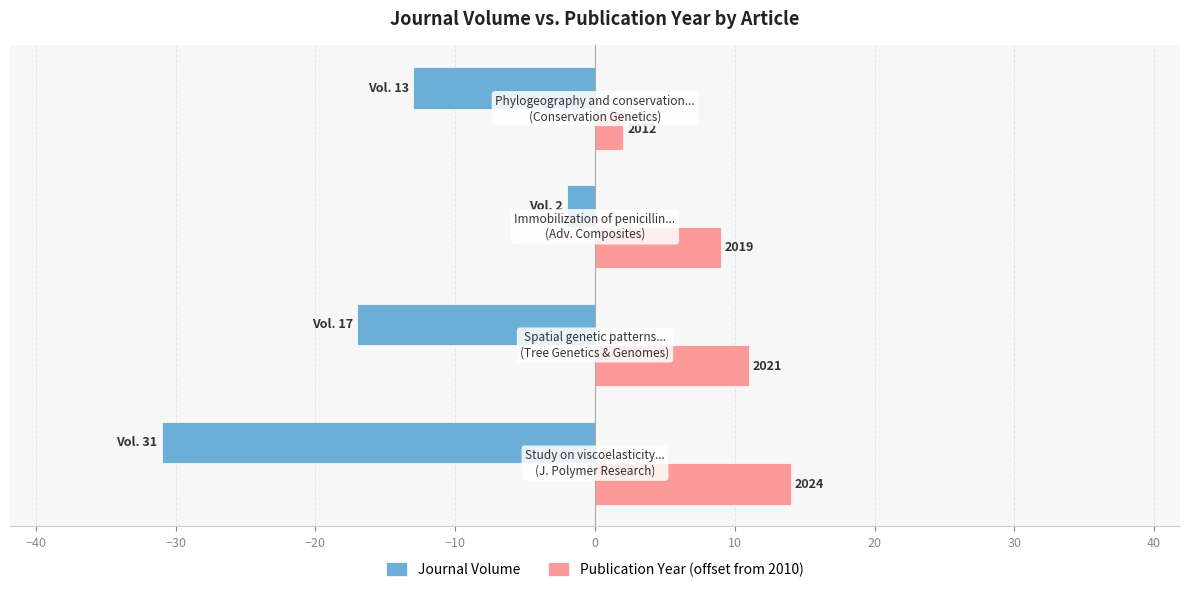

What are all the series names shown in the legend?

Journal Volume, Publication Year (offset from 2010)